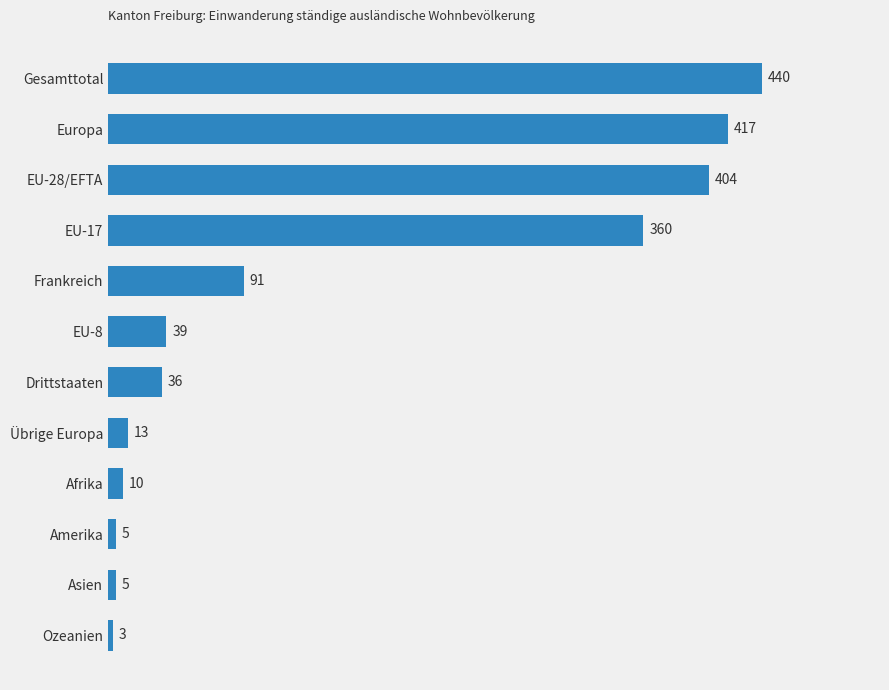

What is the average value?

152